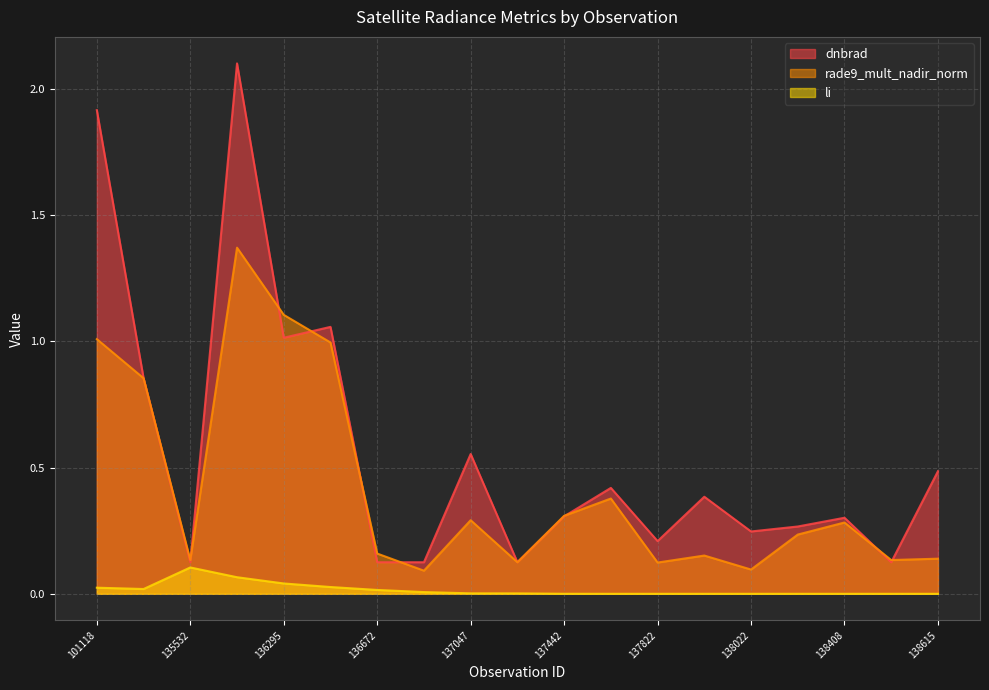

At which label does dnbrad reach its peak?

135906